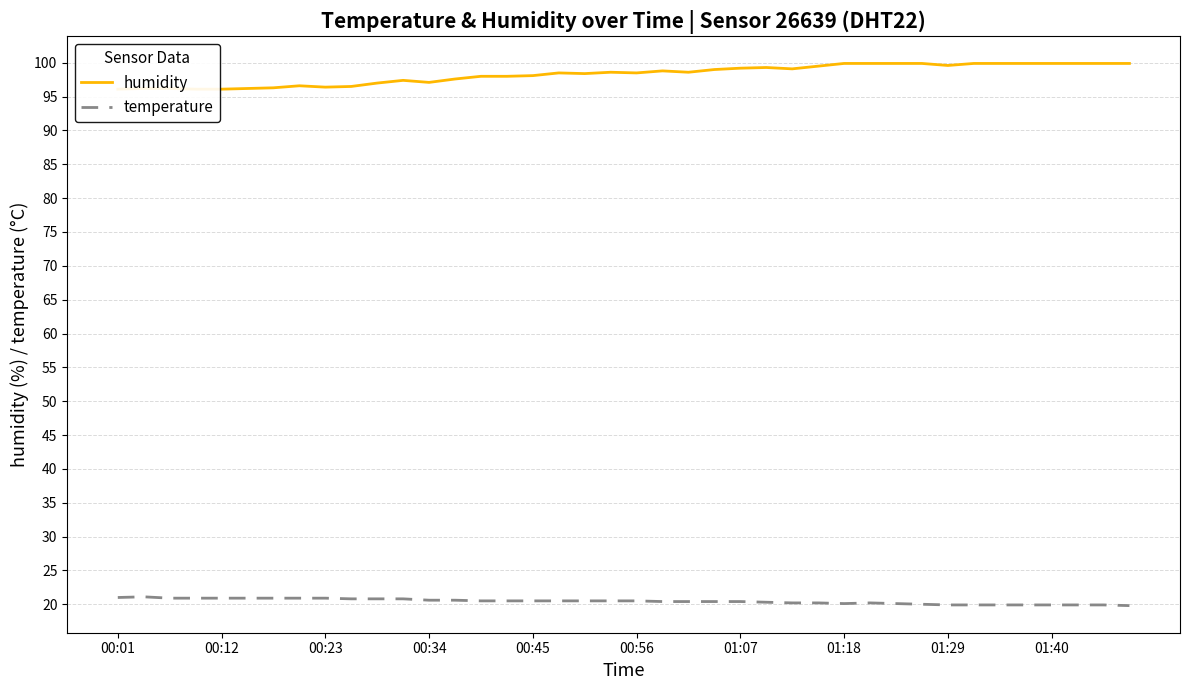

How many lines are shown in the chart?

2